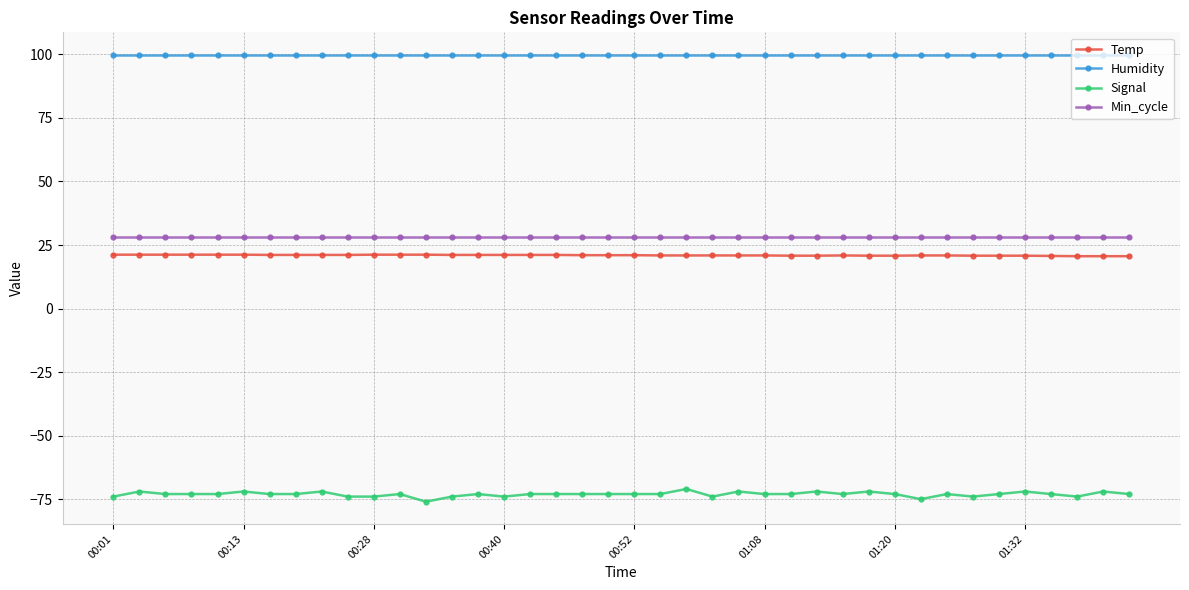

True or false: Signal has more than 2 points higher than both neighbors.

True